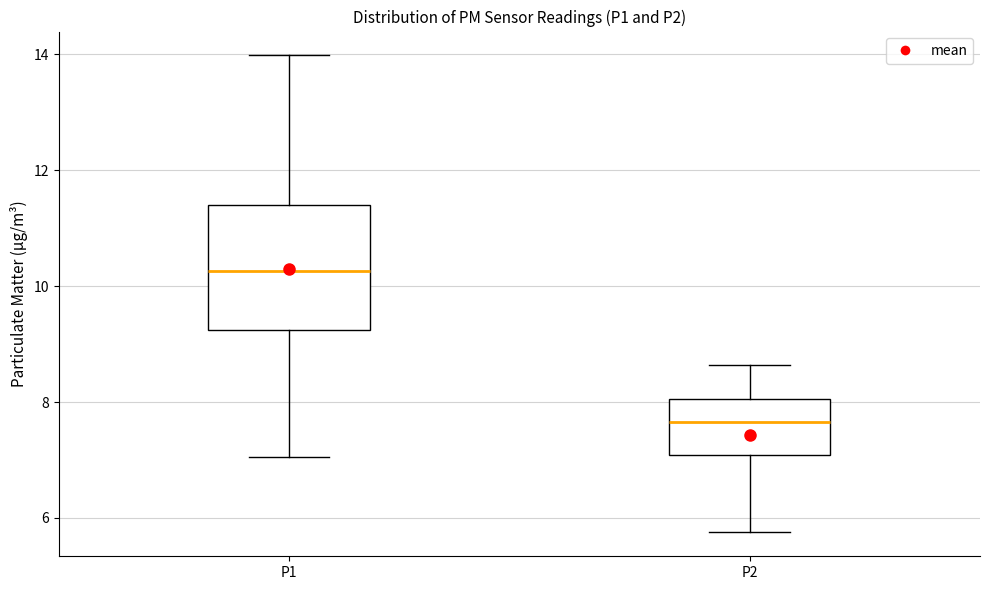

Which box is the tallest, from its lower edge to its upper edge?

P1